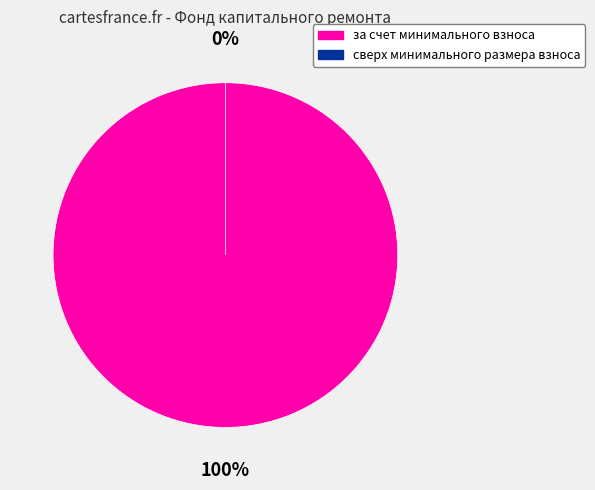

What is the smallest slice in the pie chart?

сверх минимального размера взноса